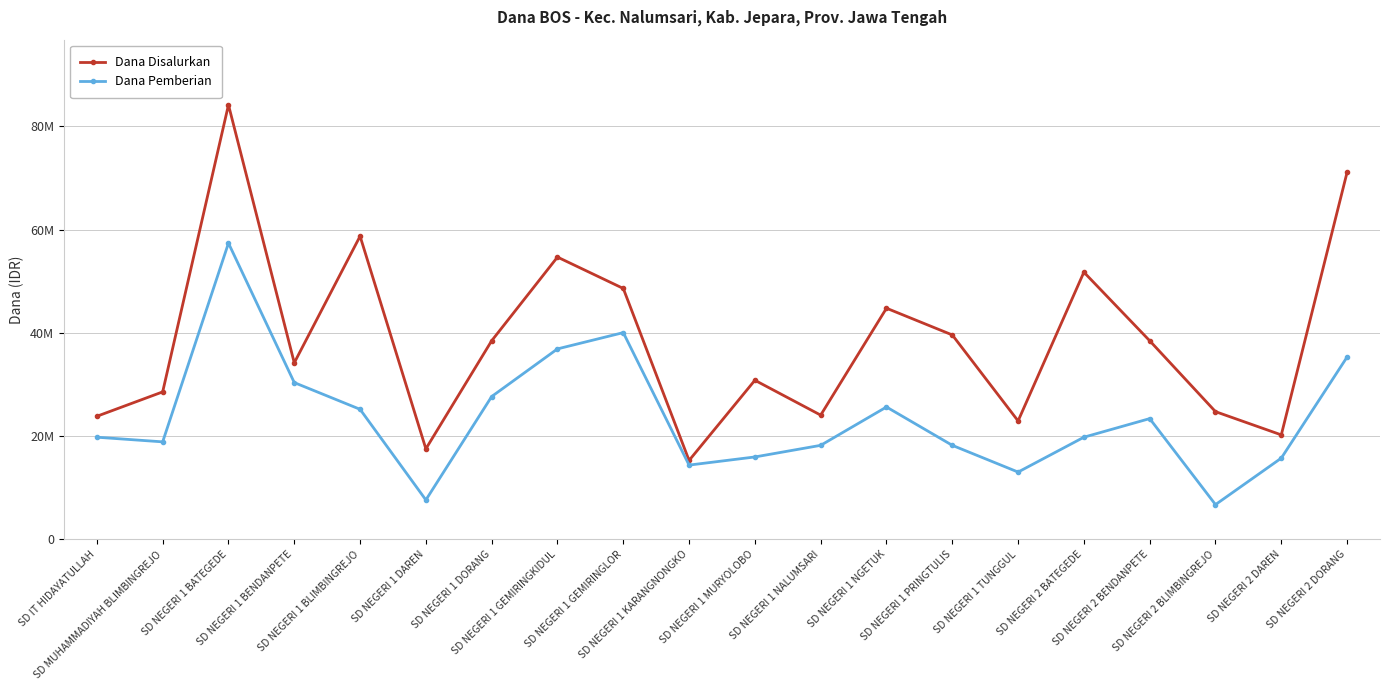

Which label corresponds to the smallest value in the chart?

SD NEGERI 2 BLIMBINGREJO